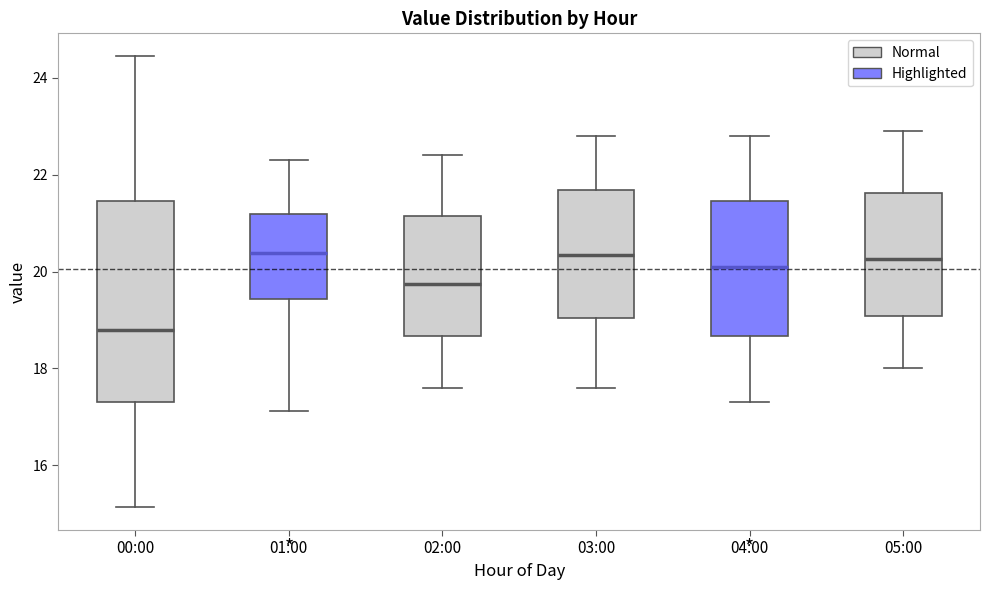

Where does the lower whisker of the box for 01:00 end on the y-axis? The values are not printed on the chart, so give them approximately, as read against the axis.

17.2